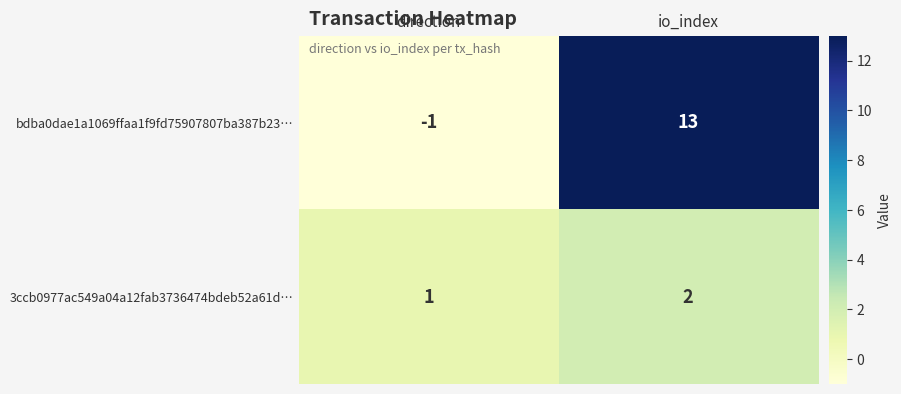

At how many categories does at least one series exceed 2?

1